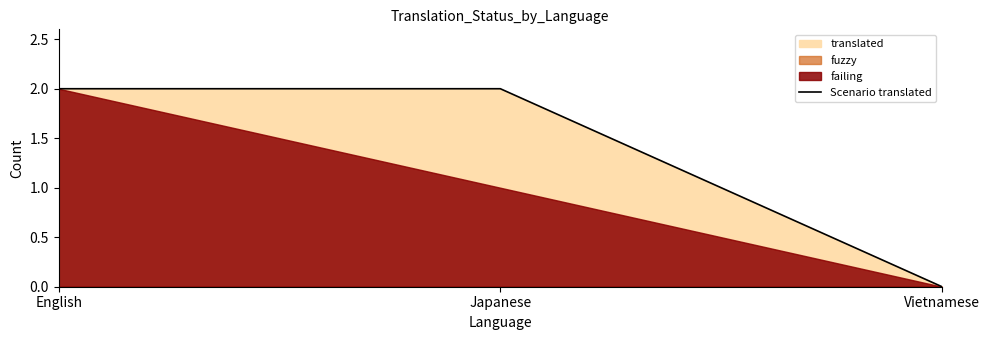

What is the ratio of the value at English to the value at Japanese?

1.0